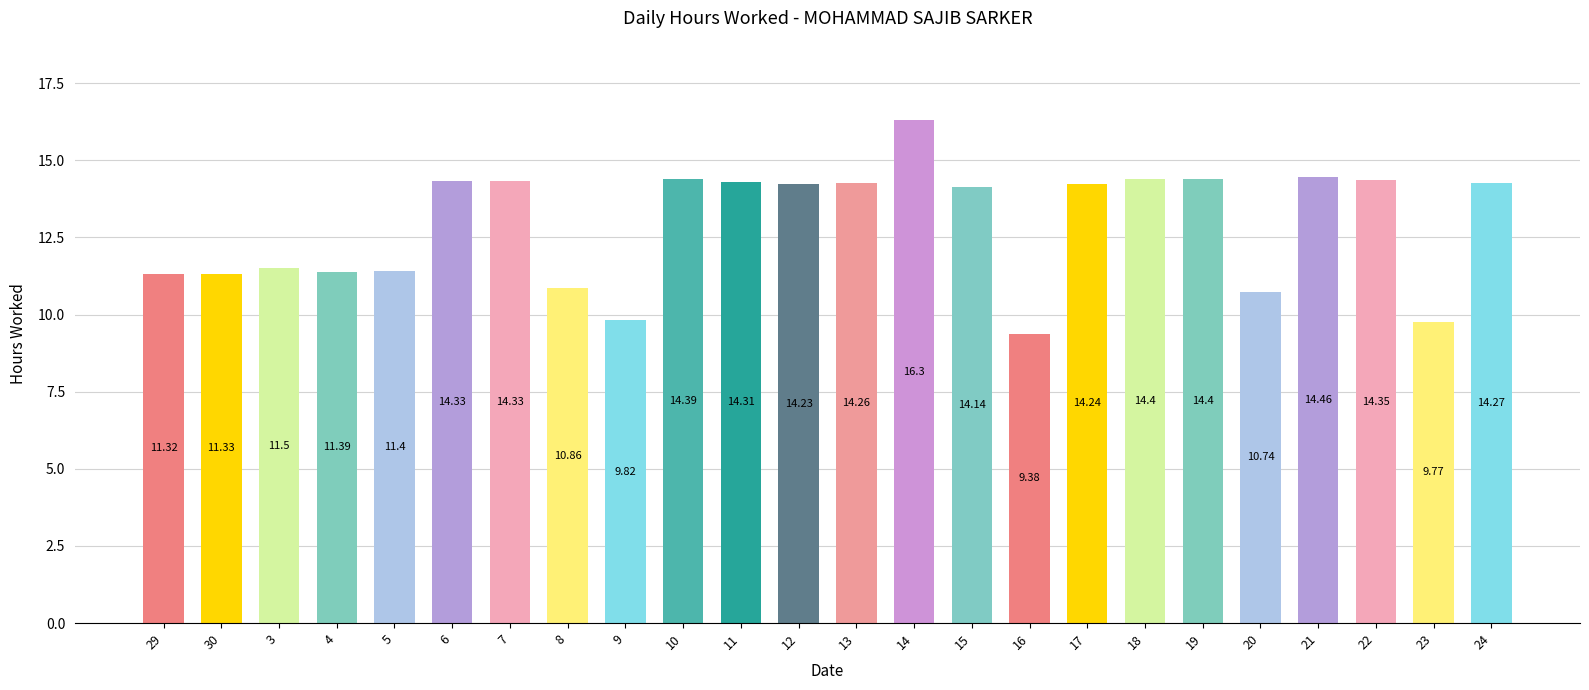

Which category has the lowest value across all series?

16